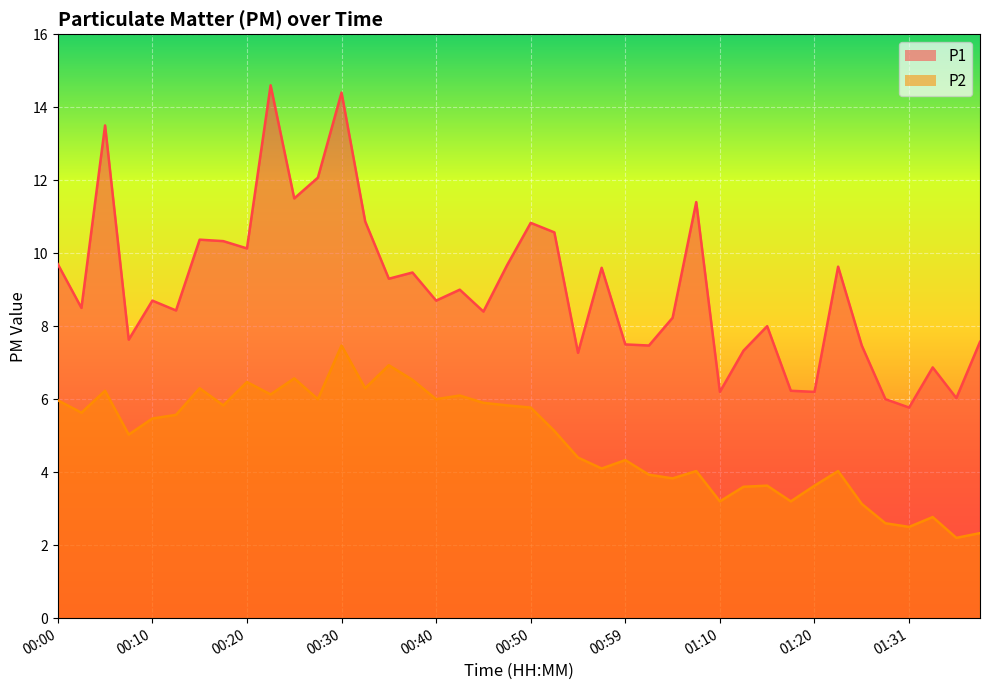

Which has a higher value, 00:20 or 01:15?

00:20